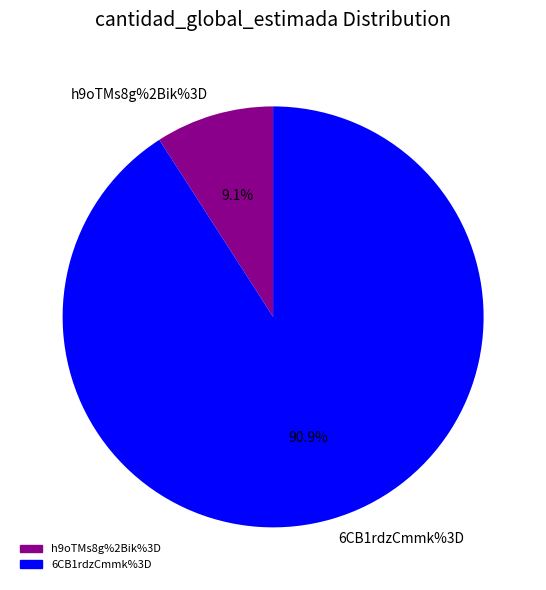

Count the number of slices in the pie.

2